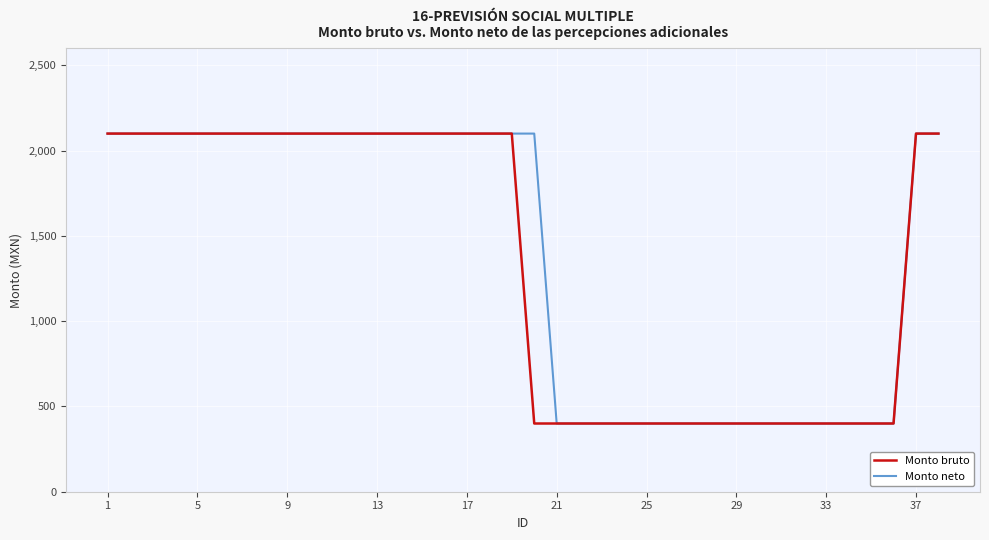

What is the smallest value displayed?

400